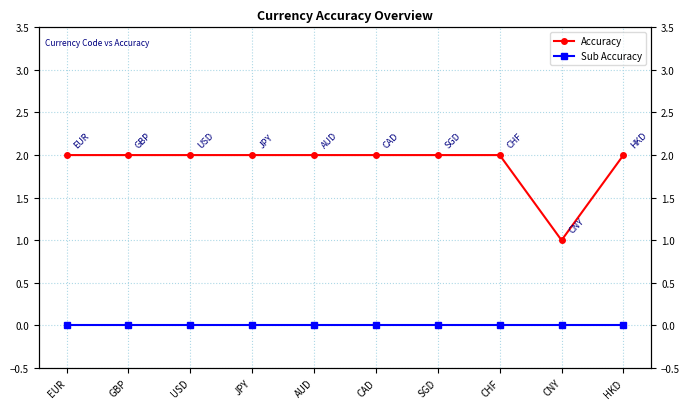

What is the maximum value shown in the chart?

2